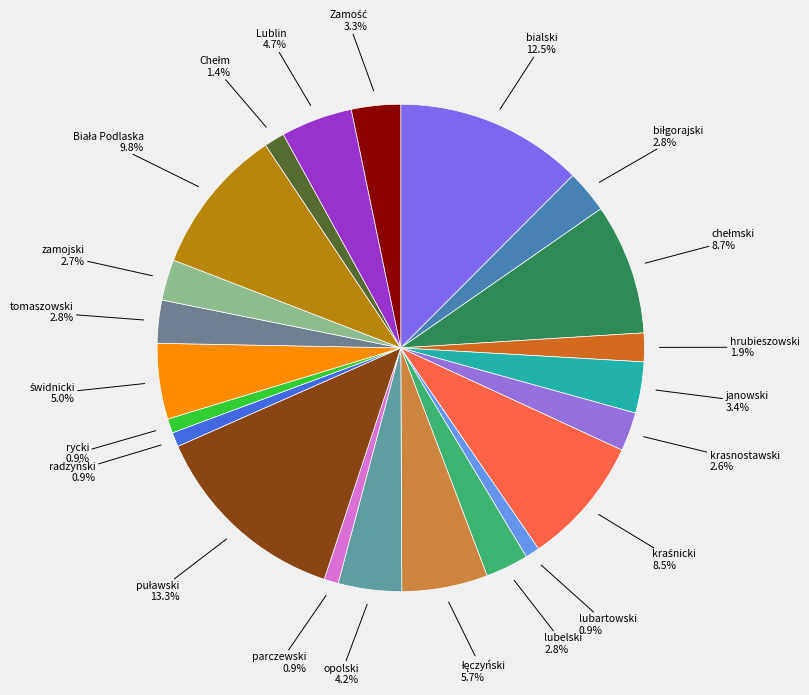

Which slice is the smallest?

lubartowski